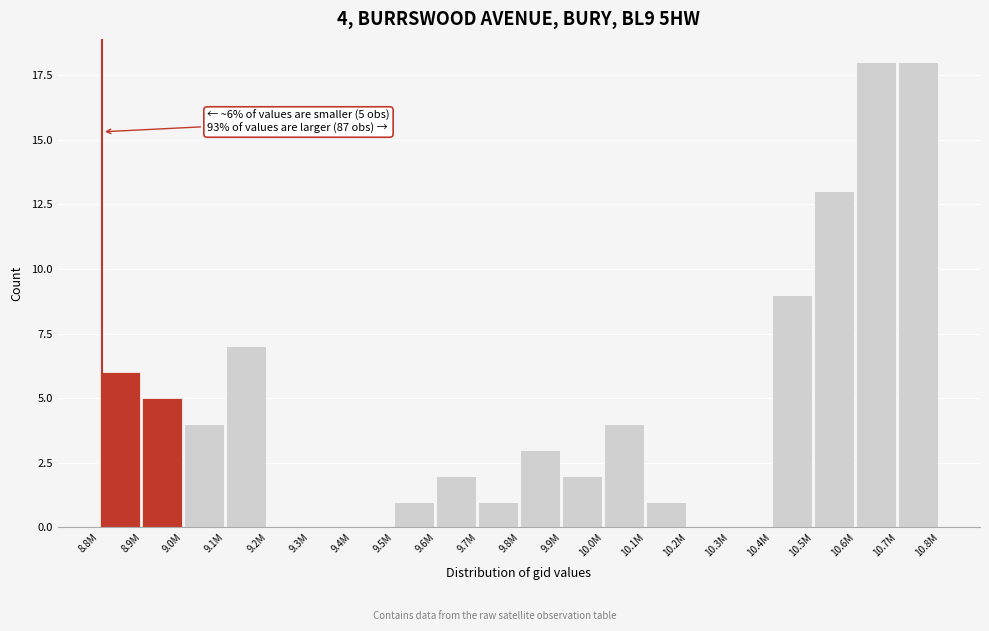

Reading left to right, list all the values displayed in this chart.

8.8M=6	8.9M=5	9.0M=4	9.1M=7	9.2M=0	9.3M=0	9.4M=0	9.5M=1	9.6M=2	9.7M=1	9.8M=3	9.9M=2	10.0M=4	10.1M=1	10.2M=0	10.3M=0	10.4M=9	10.5M=13	10.6M=18	10.7M=18